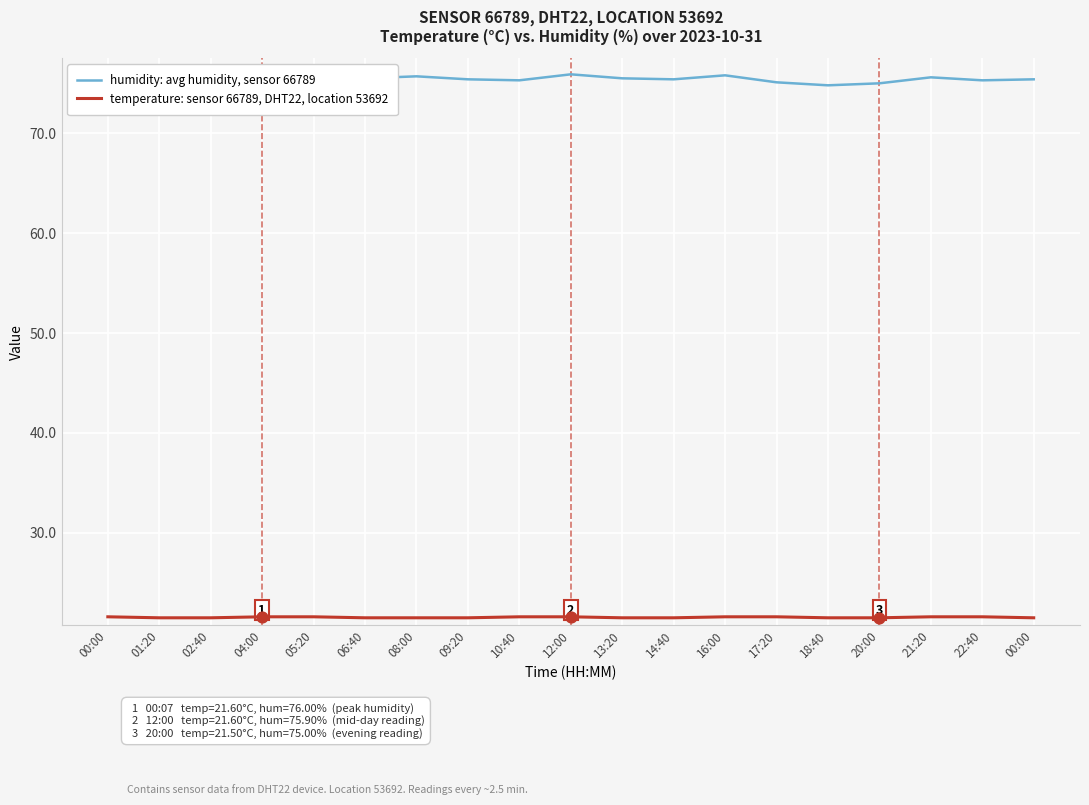

Which series contains the lowest Y value?

temperature: sensor 66789, DHT22, location 53692